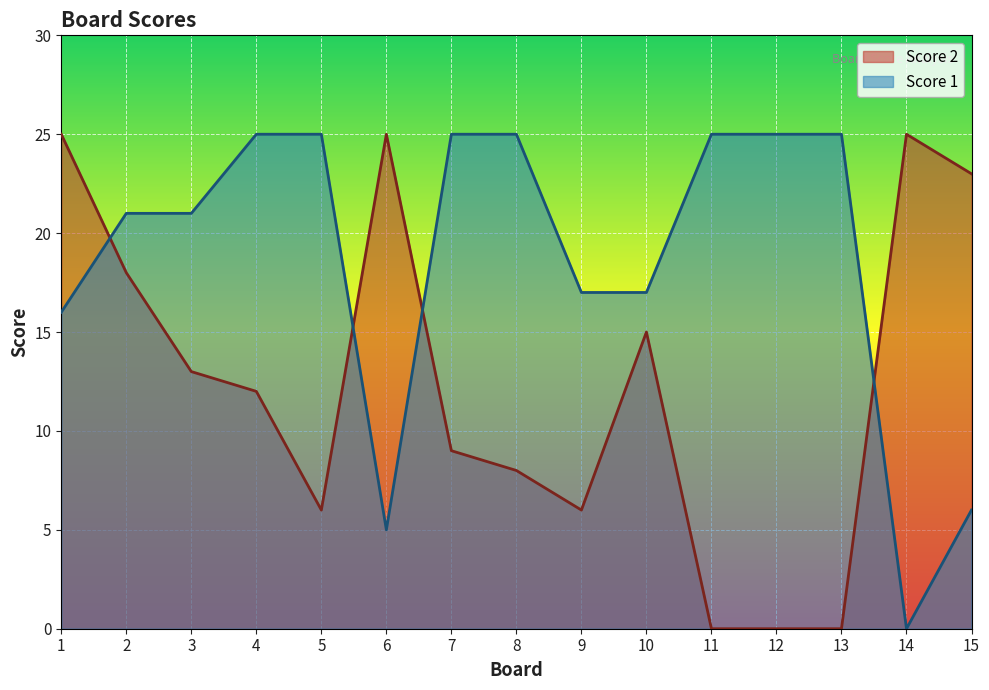

How many lines are shown in the chart?

2